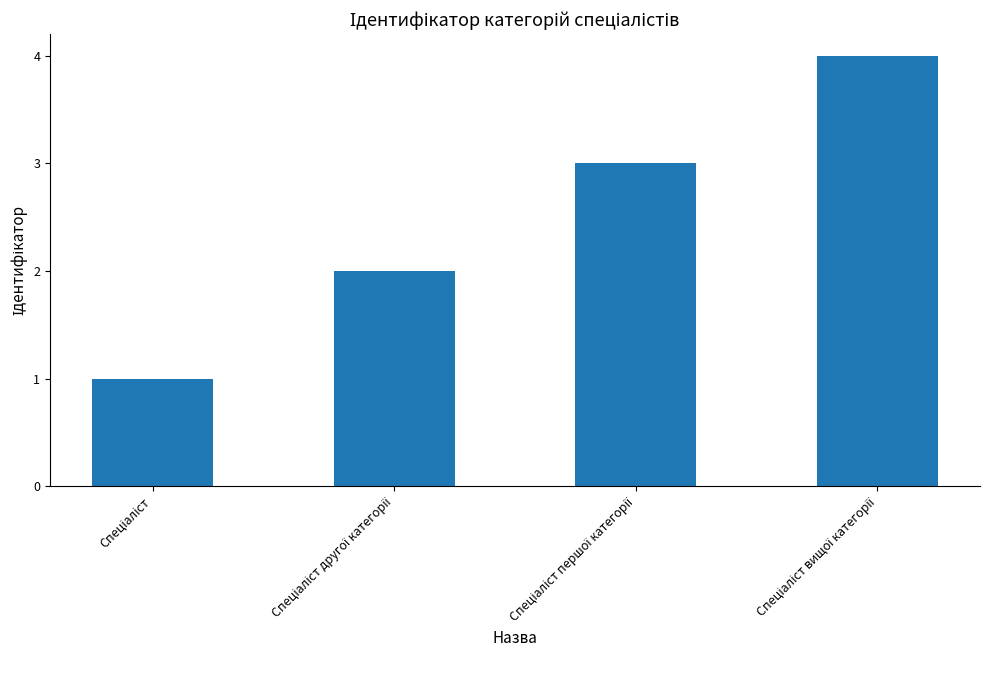

What is the difference between the maximum and minimum values?

3